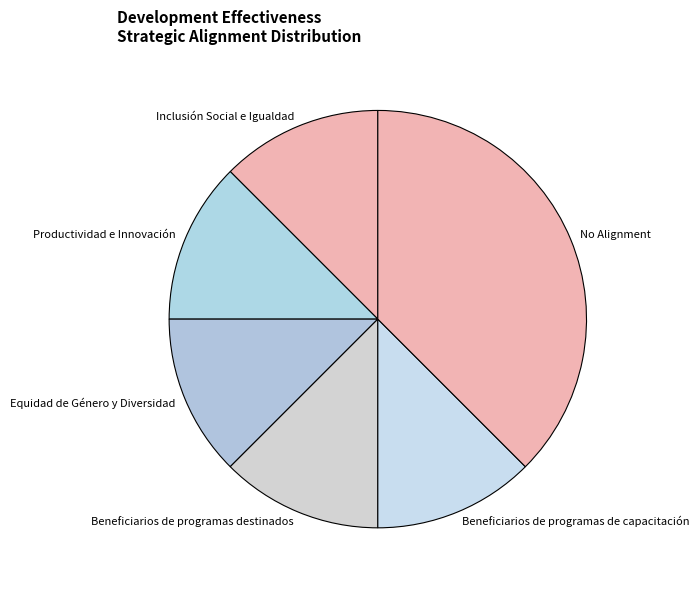

Combined, do Productividad e Innovación and Beneficiarios de programas destinados account for over 50%?

No